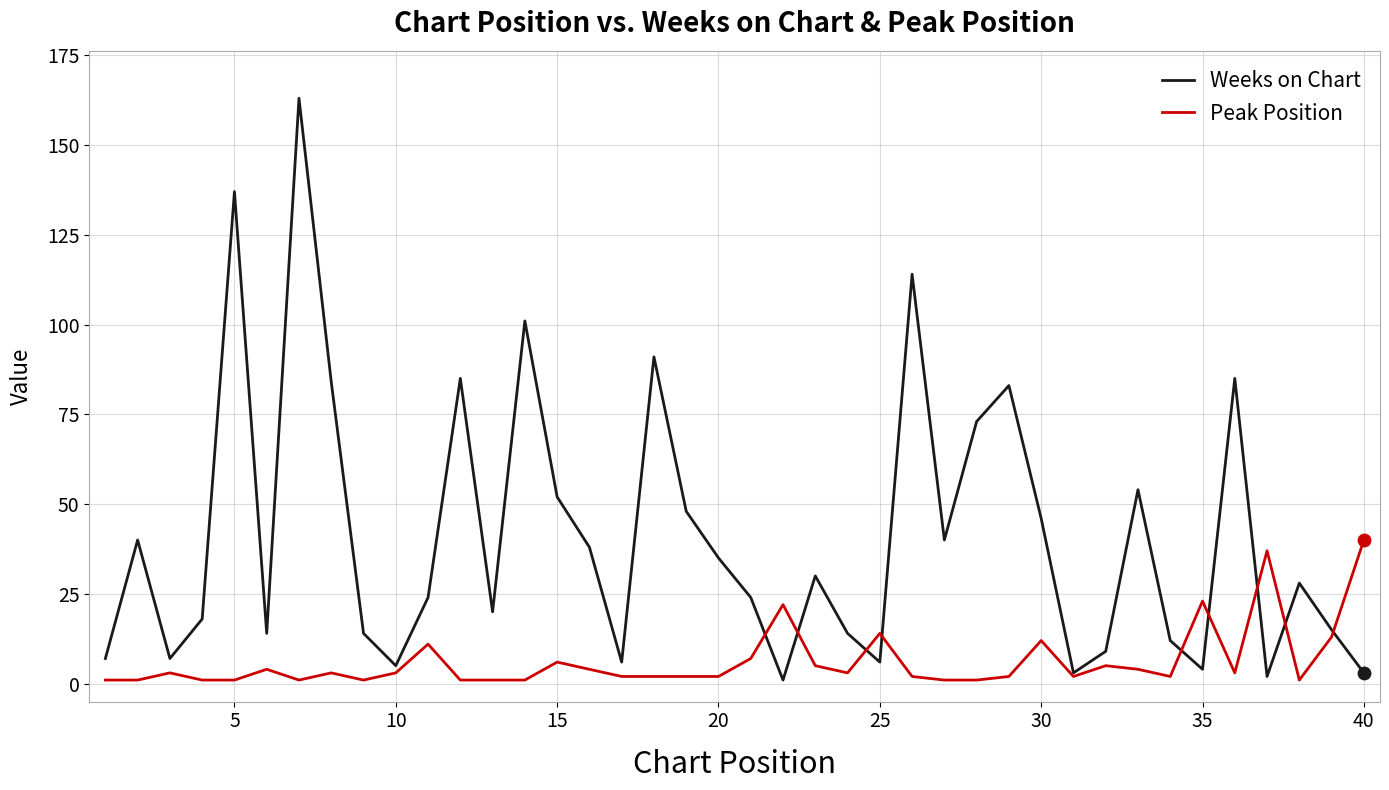

Which series has the largest range (max minus min)?

Weeks on Chart